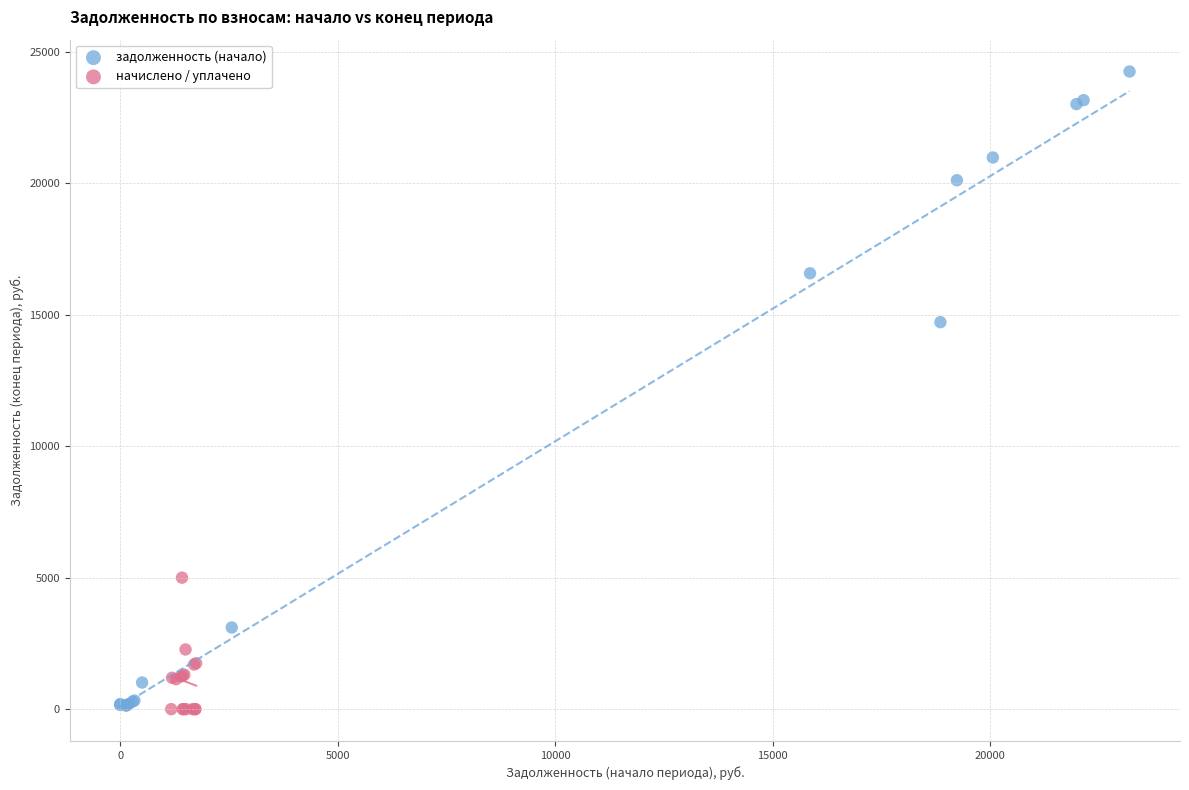

Which series has the largest Y range (max minus min)?

задолженность (начало)